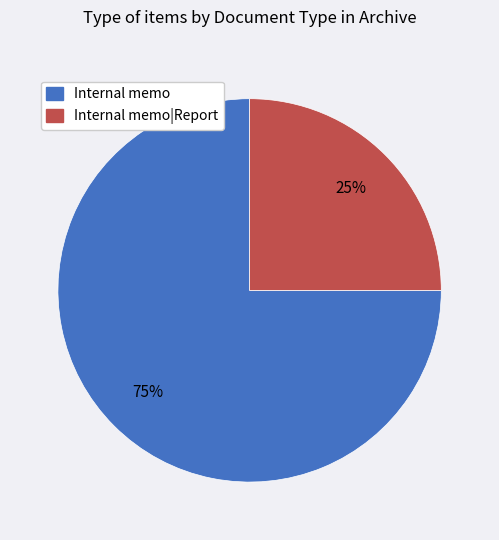

How many segments does this pie chart have?

2